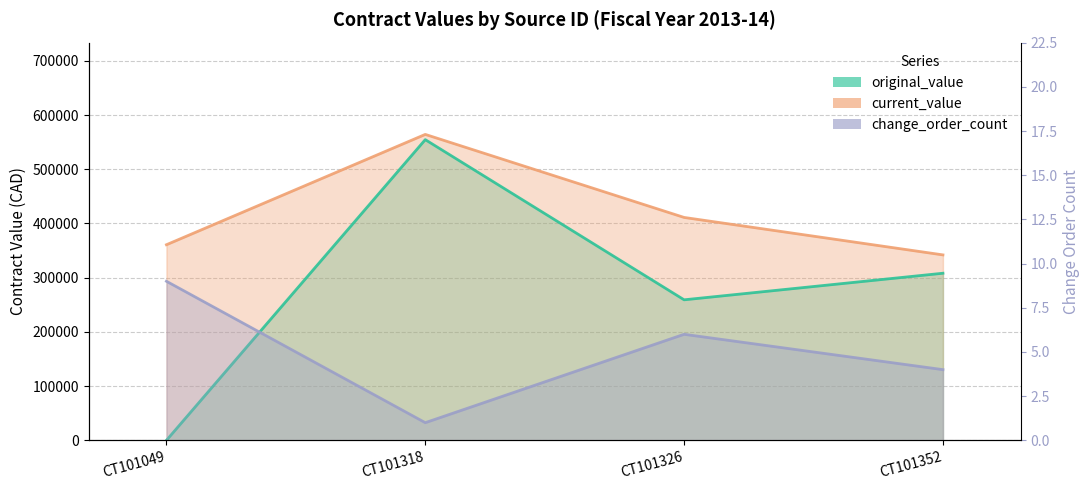

At which label does change_order_count first exceed 6?

CT101049